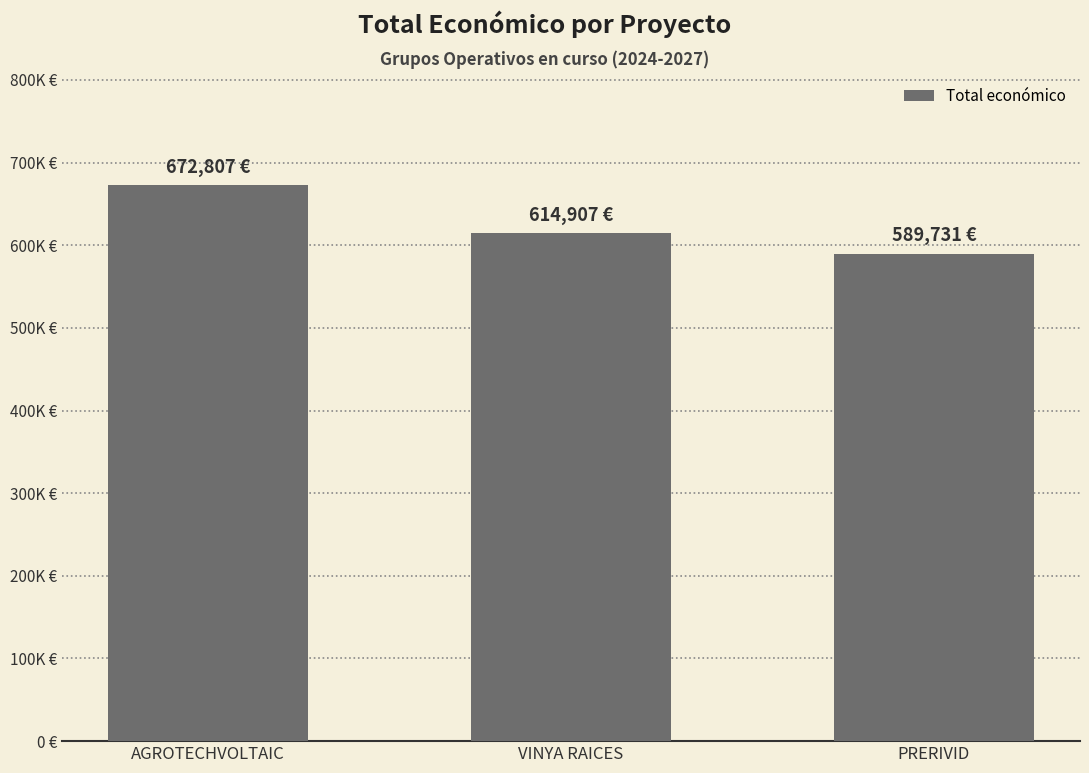

Reading right to left, what are all the values shown in this chart?

589731	614907	672807